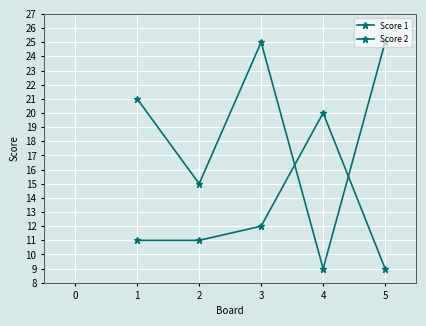

How many lines are shown in the chart?

2